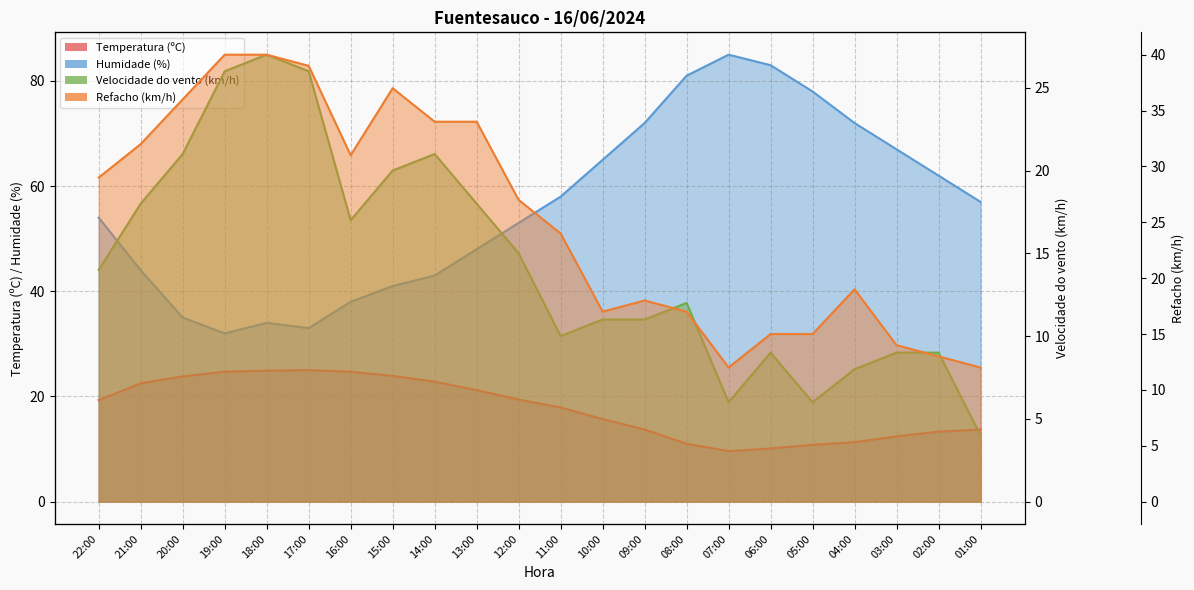

True or false: Velocidade do vento (km/h) has more than 2 interior local peaks.

True